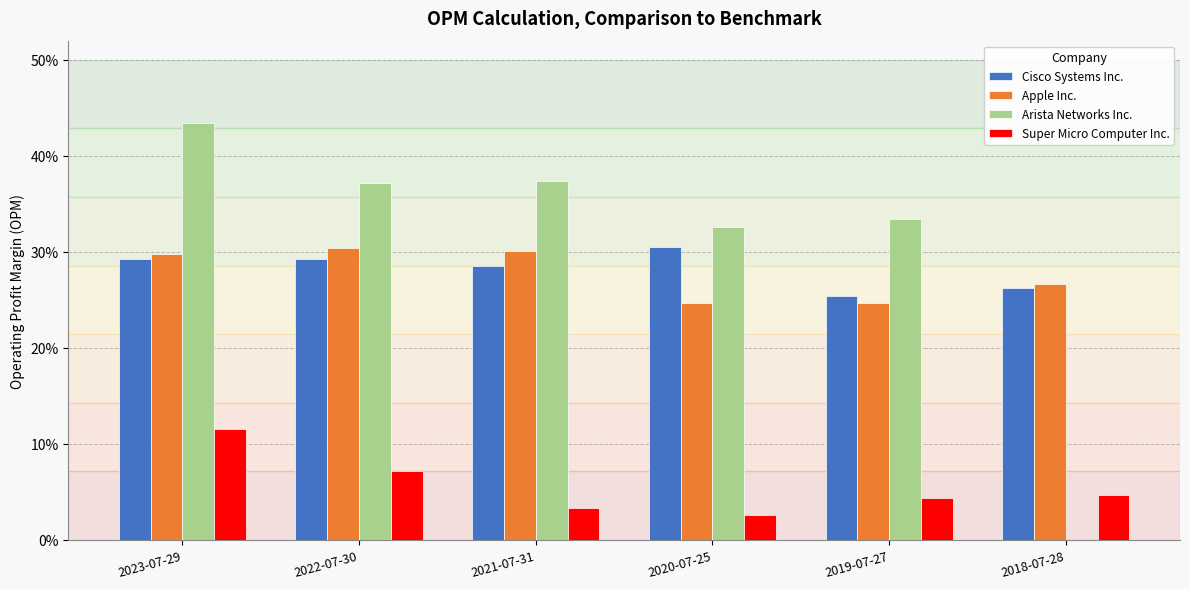

Which series has the widest spread of values?

Arista Networks Inc.